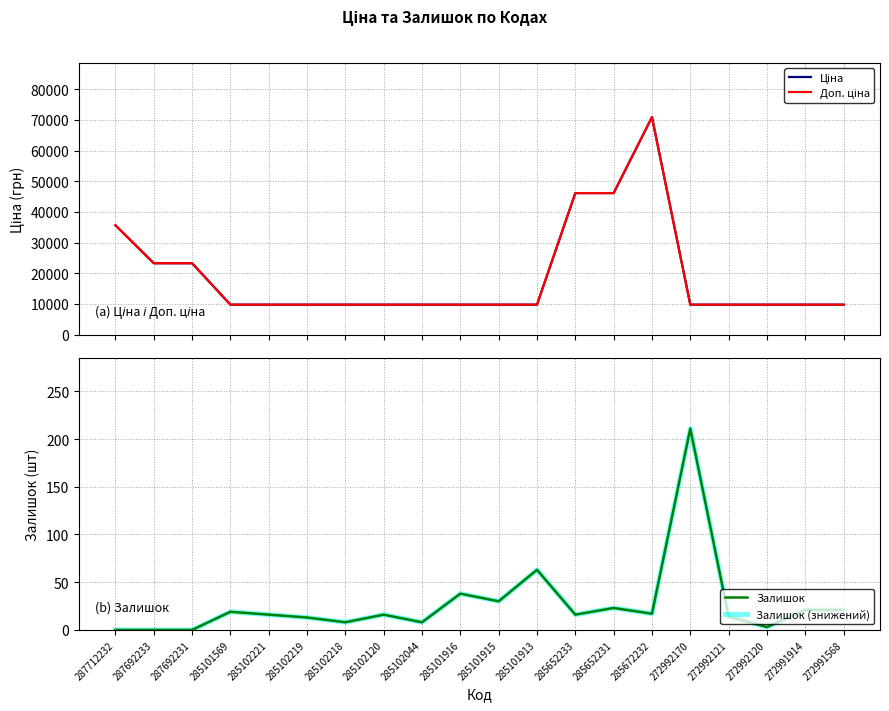

Is the value of Залишок at 285102044 greater than the value of Доп. ціна at 285102219?

No